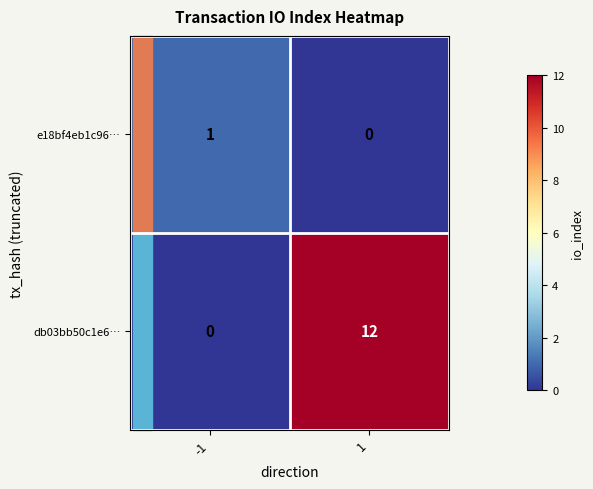

At how many categories does at least one series exceed 11?

1